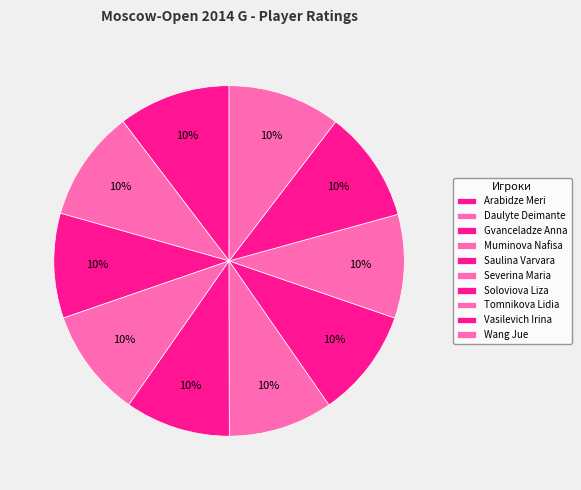

Count the number of slices in the pie.

10